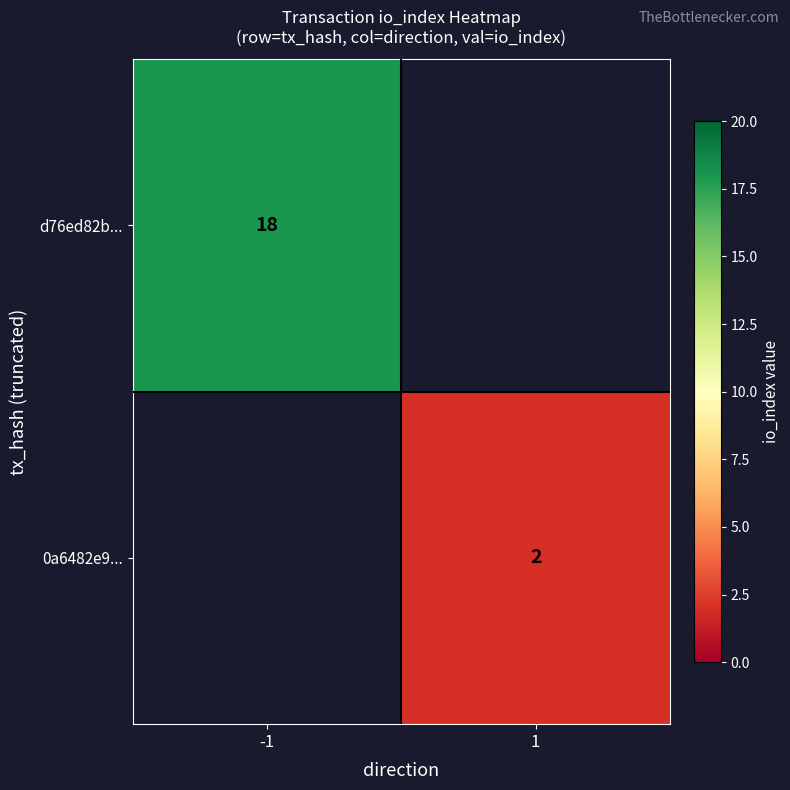

The value of 0a6482e9... at 1 is 1. True or false?

False